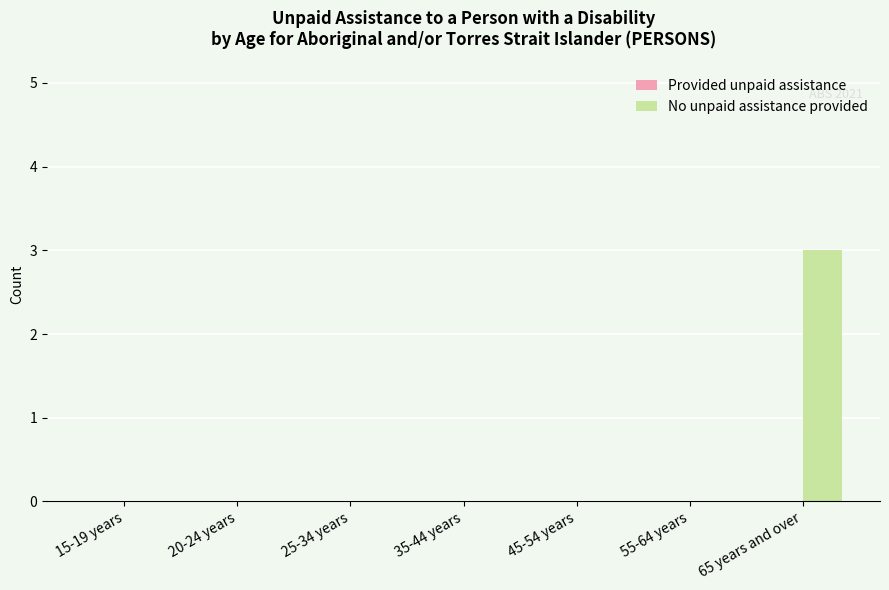

Are the bars horizontal?

No